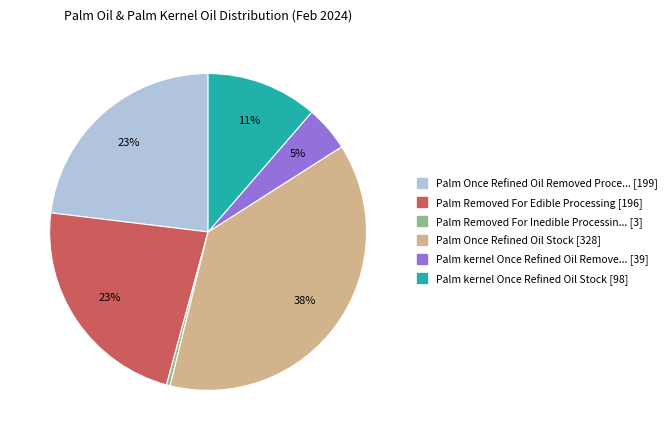

Does any single category account for the majority?

No